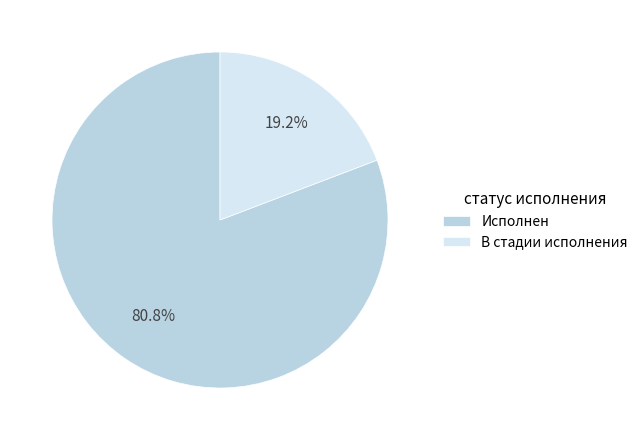

Which category has the smallest portion of the pie?

В стадии исполнения